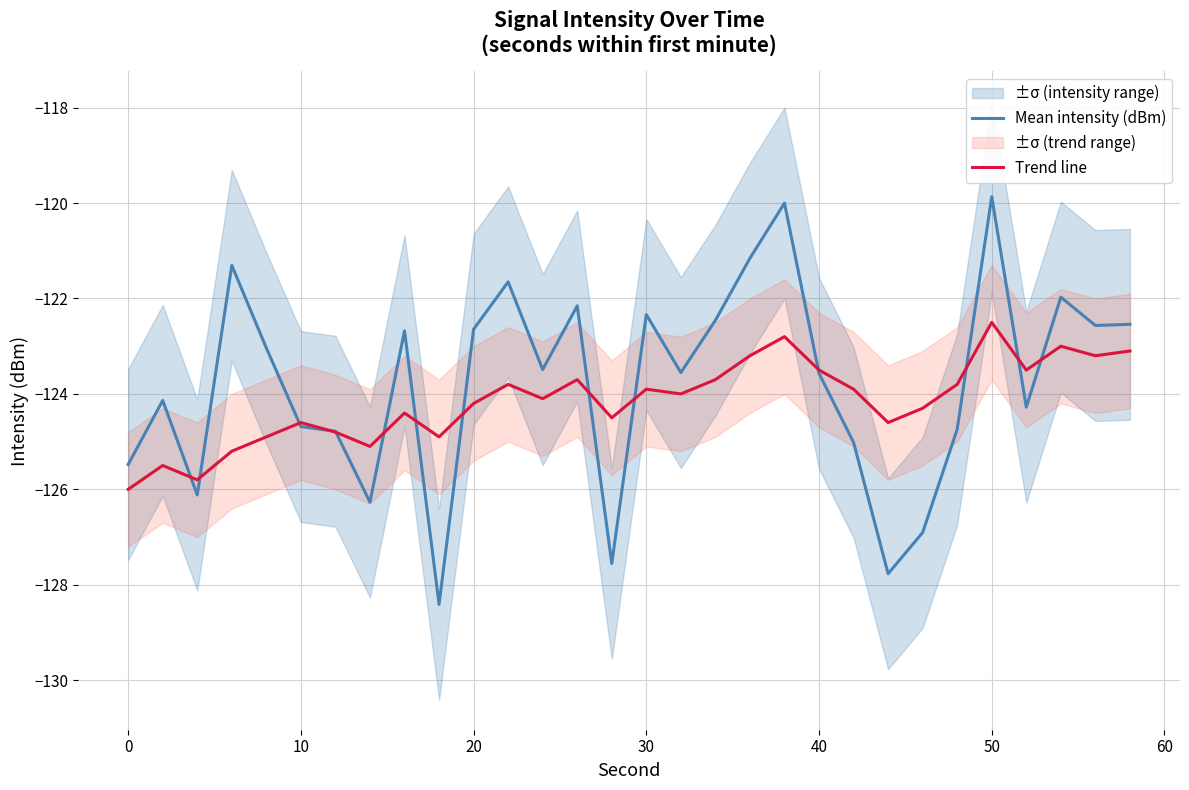

At which label does Trend line reach its peak?

50